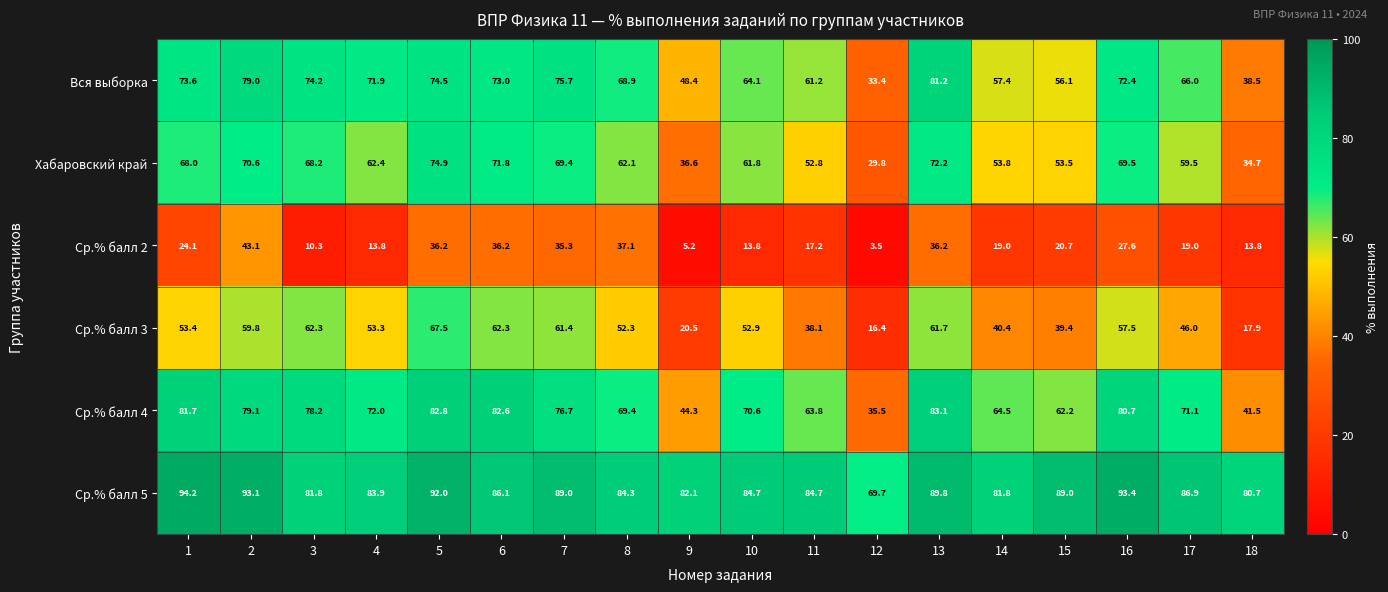

Read the Ср.% балл 4 value at 5.

82.8